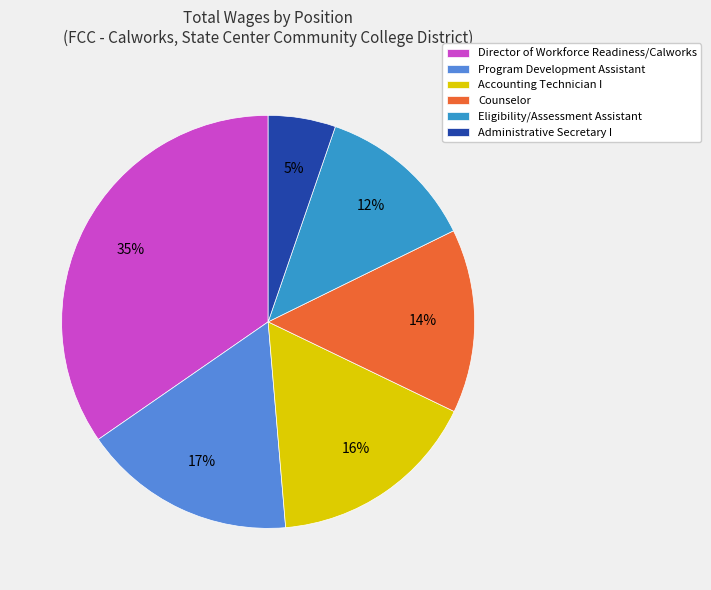

To the nearest percent, what is the difference between the Administrative Secretary I and Eligibility/Assessment Assistant slice percentages?

7%